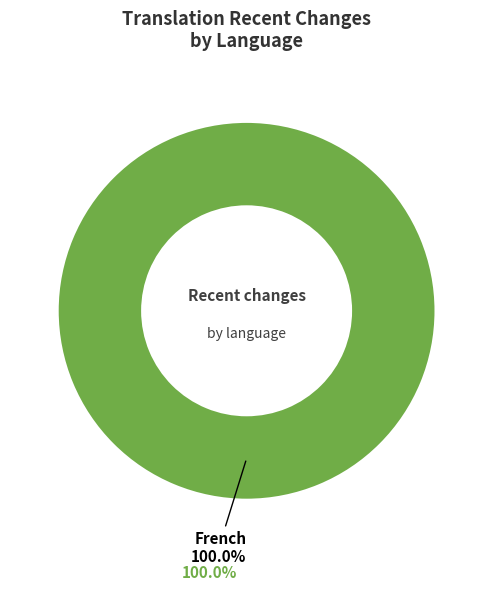

Rank the categories by value from highest to lowest.

French